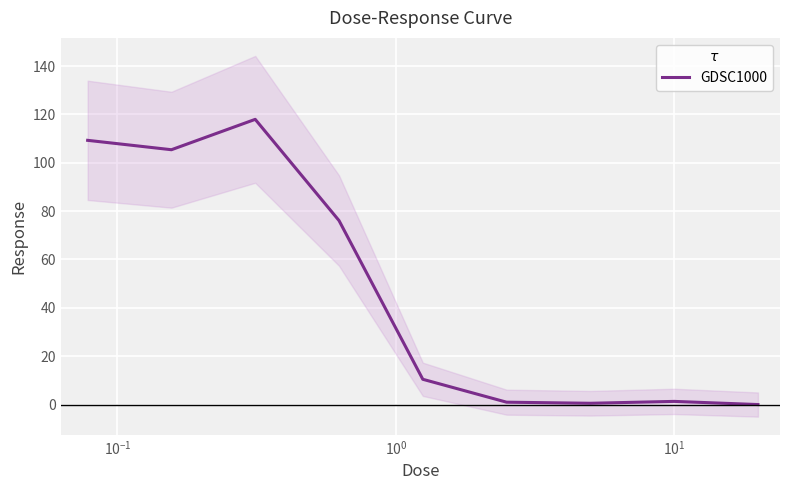

Between $\mathdefault{10^{0}}$ and 7, which is larger?

$\mathdefault{10^{0}}$